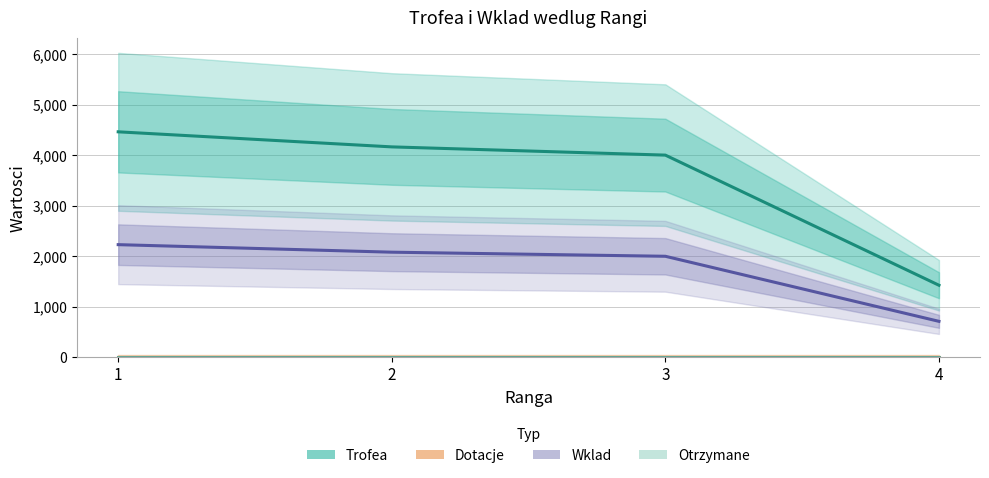

Where is Otrzymane nearest to the value 0?

1